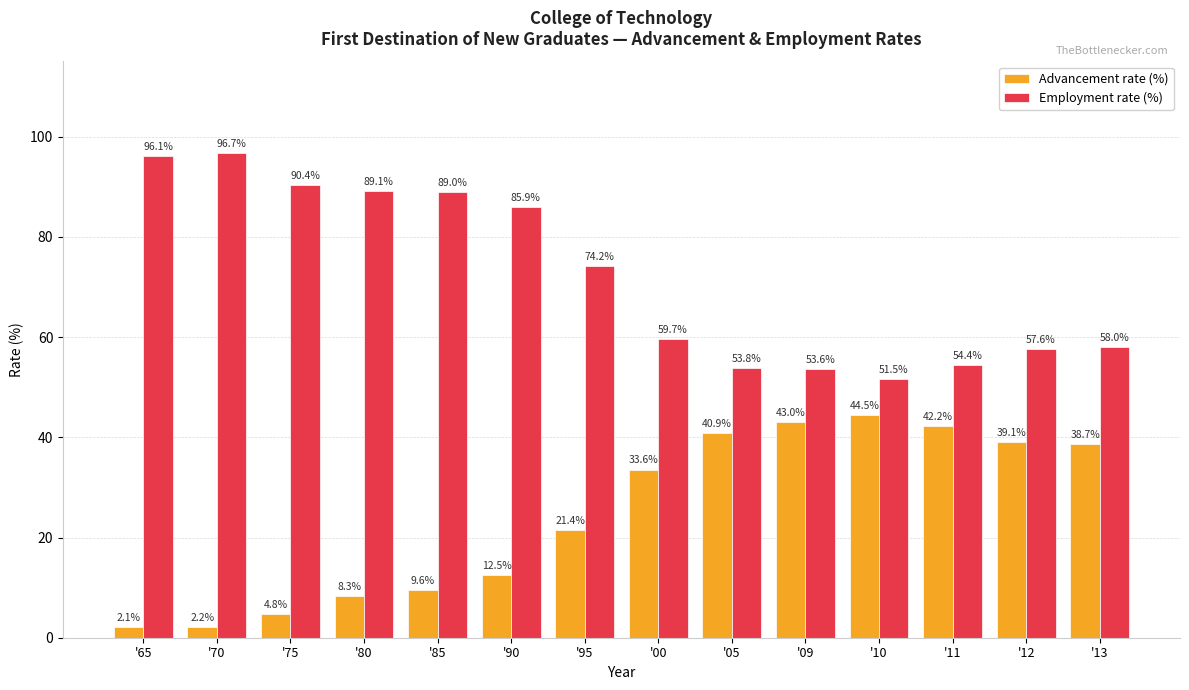

Which series has the widest spread of values?

Employment rate (%)